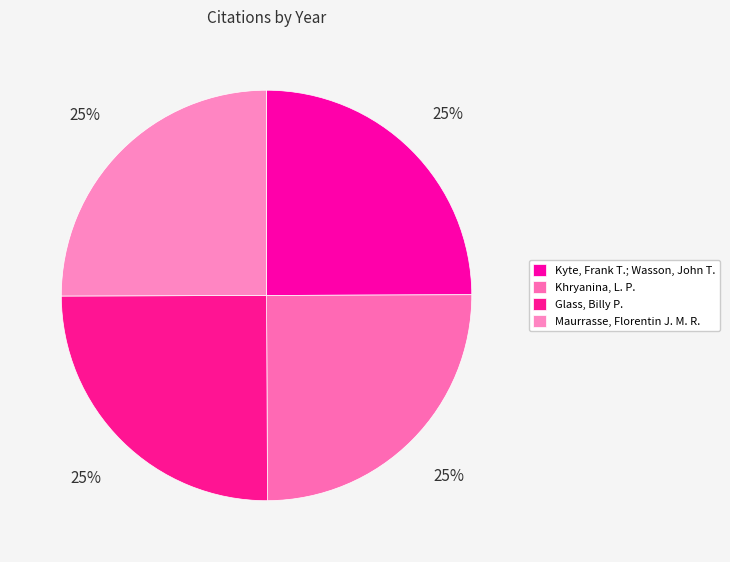

The Glass, Billy P. slice represents 25% of the pie. True or false?

True